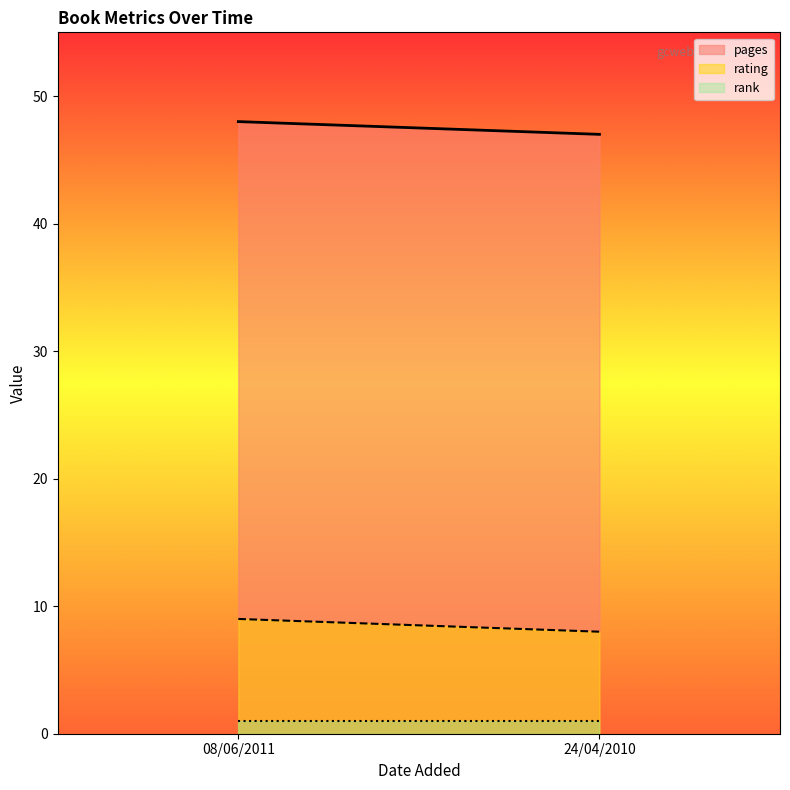

What is the lowest value of the rating series?

8